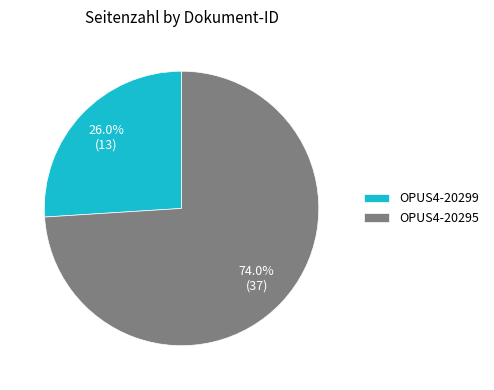

What is the majority slice?

OPUS4-20295